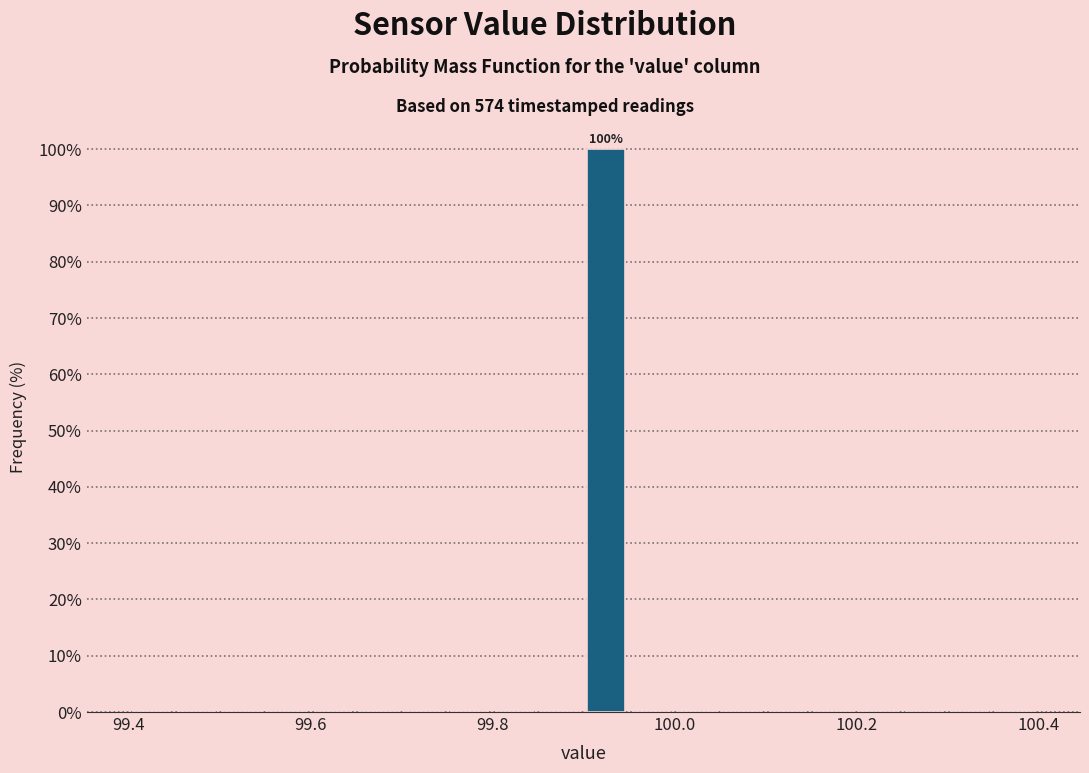

Around what value on the x-axis is the tallest bar? Give the approximate position of its centre, as read against the axis.

99.92